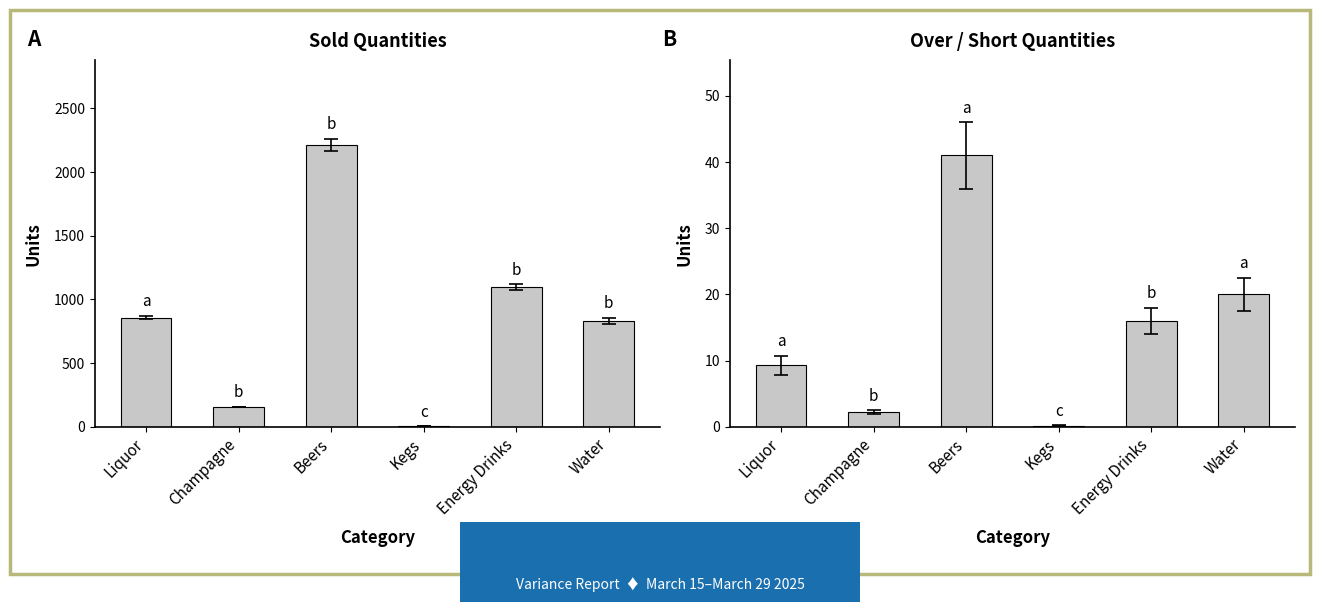

Is it true that Over / Short equals 22.1 at Energy Drinks?

False